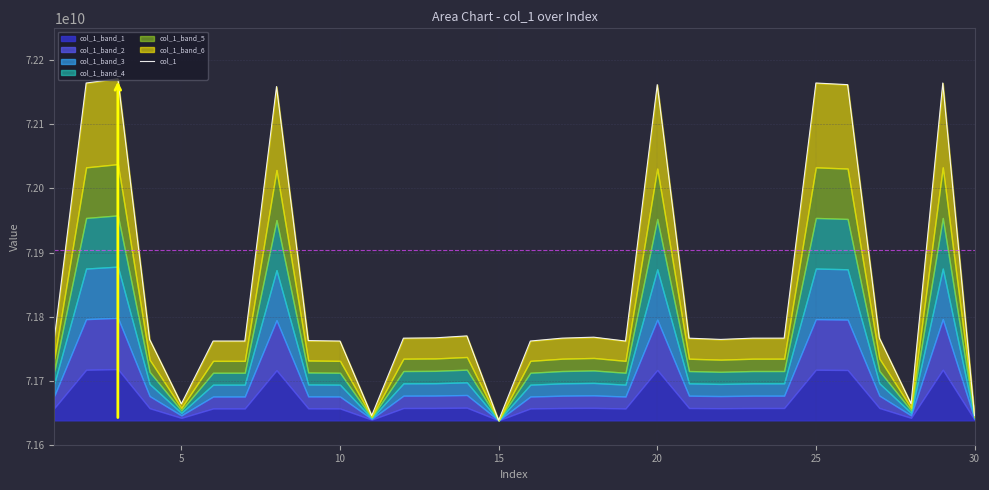

How many data points are above 71766376333?

14